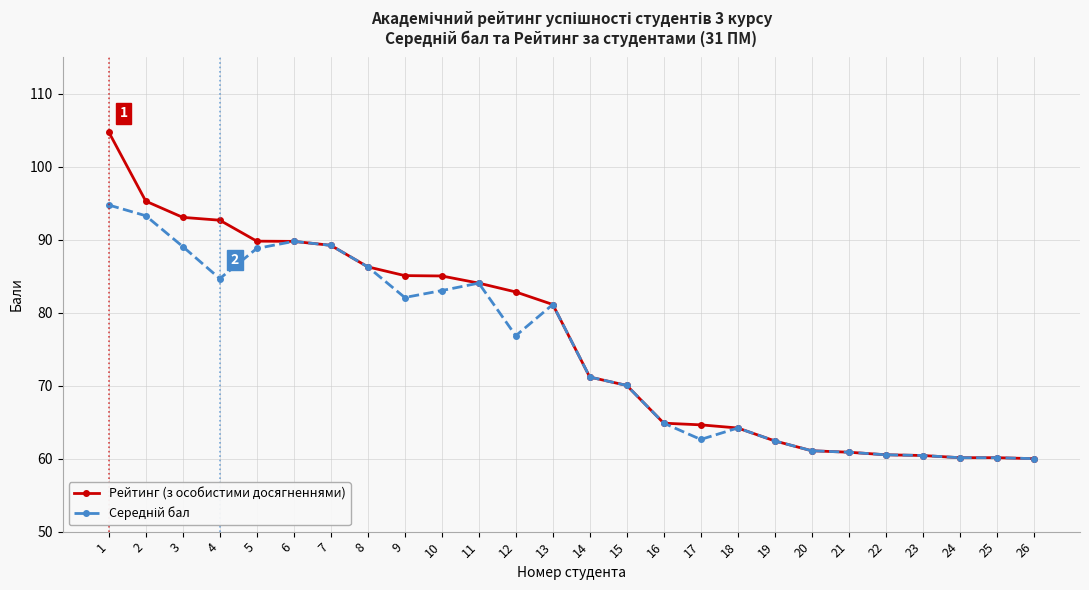

Which series has the widest spread of values?

Рейтинг (з особистими досягненнями)